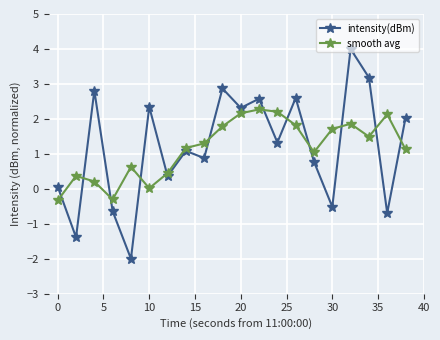

What is the difference between the maximum and minimum values in the intensity(dBm) series?

6.0